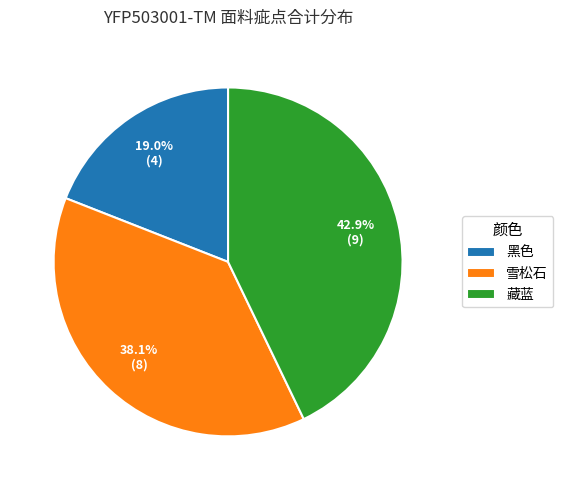

Do 雪松石 and 黑色 together represent more than half of the pie?

Yes